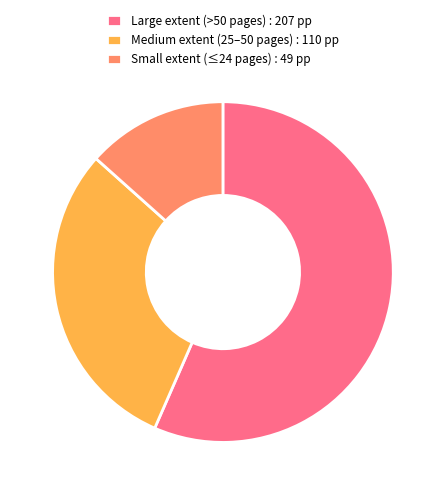

How many segments does this pie chart have?

3